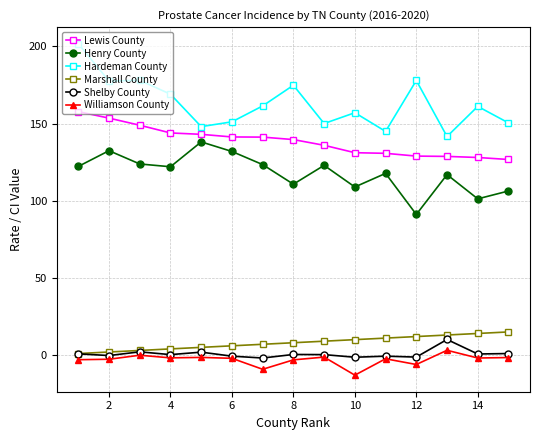

What is the greatest value displayed?

201.7